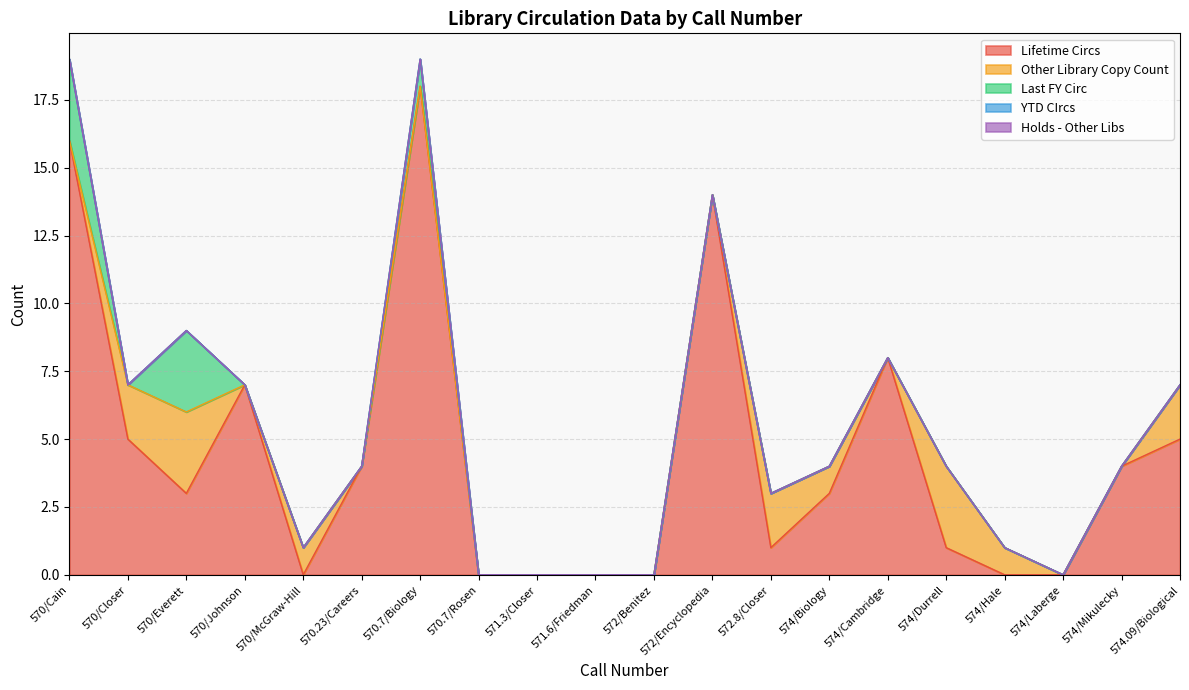

What are all the series names shown in the legend?

Lifetime Circs, Other Library Copy Count, Last FY Circ, YTD CIrcs, Holds - Other Libs